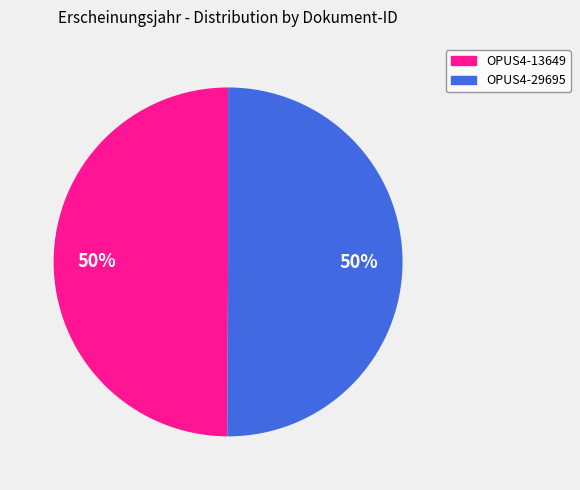

To the nearest percent, what percentage of the pie is OPUS4-13649?

50%